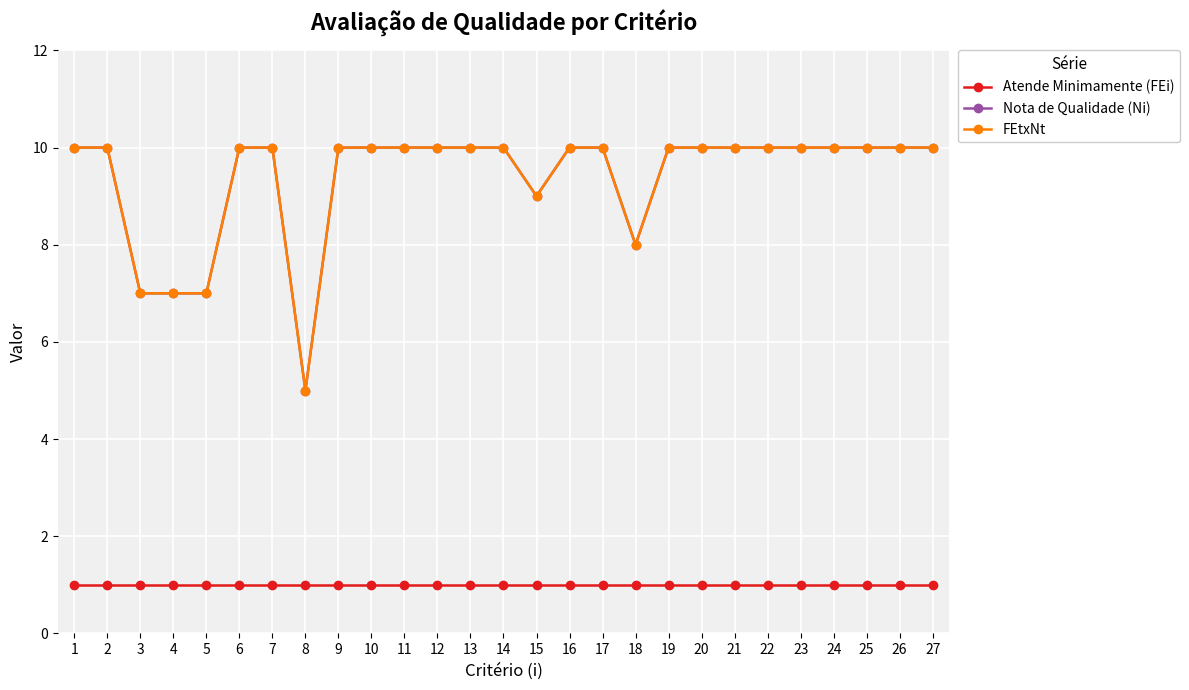

Between 27 and 22, which is larger?

27